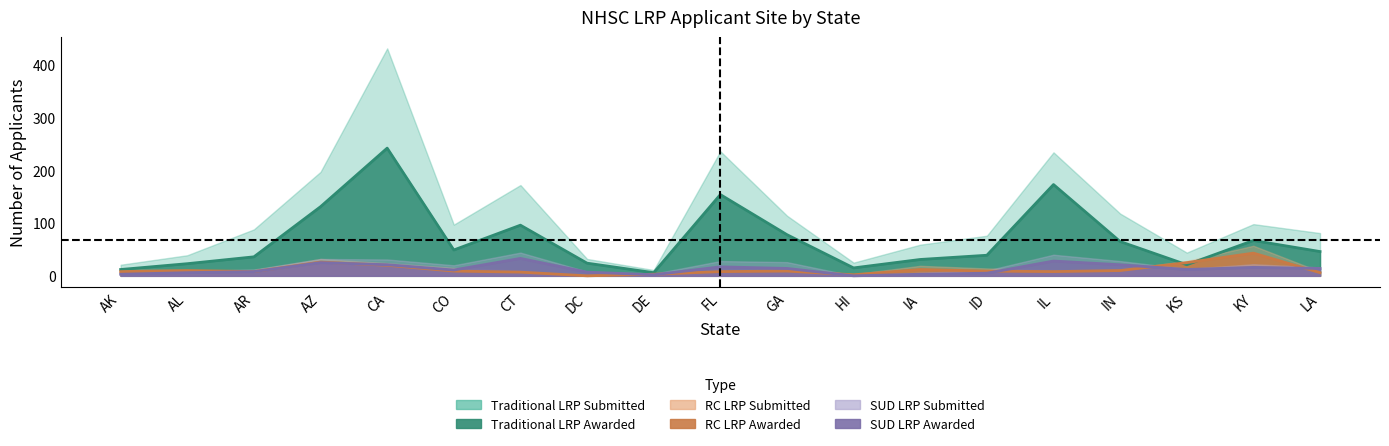

Which has a higher value, HI or DE?

HI